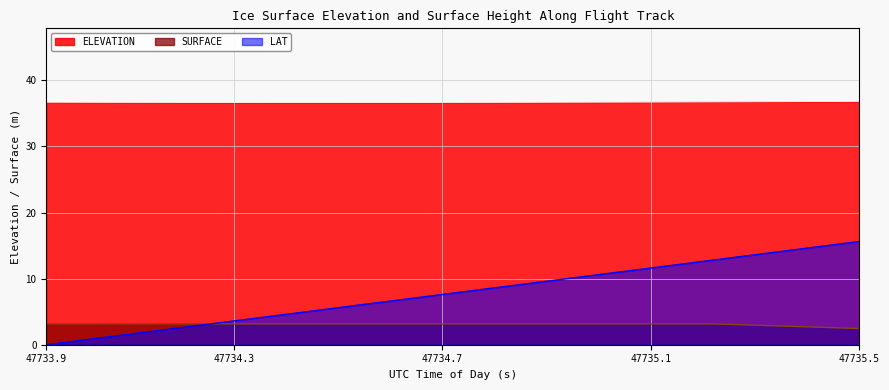

Is it true that ELEVATION equals 36.7 at 47735.1?

True